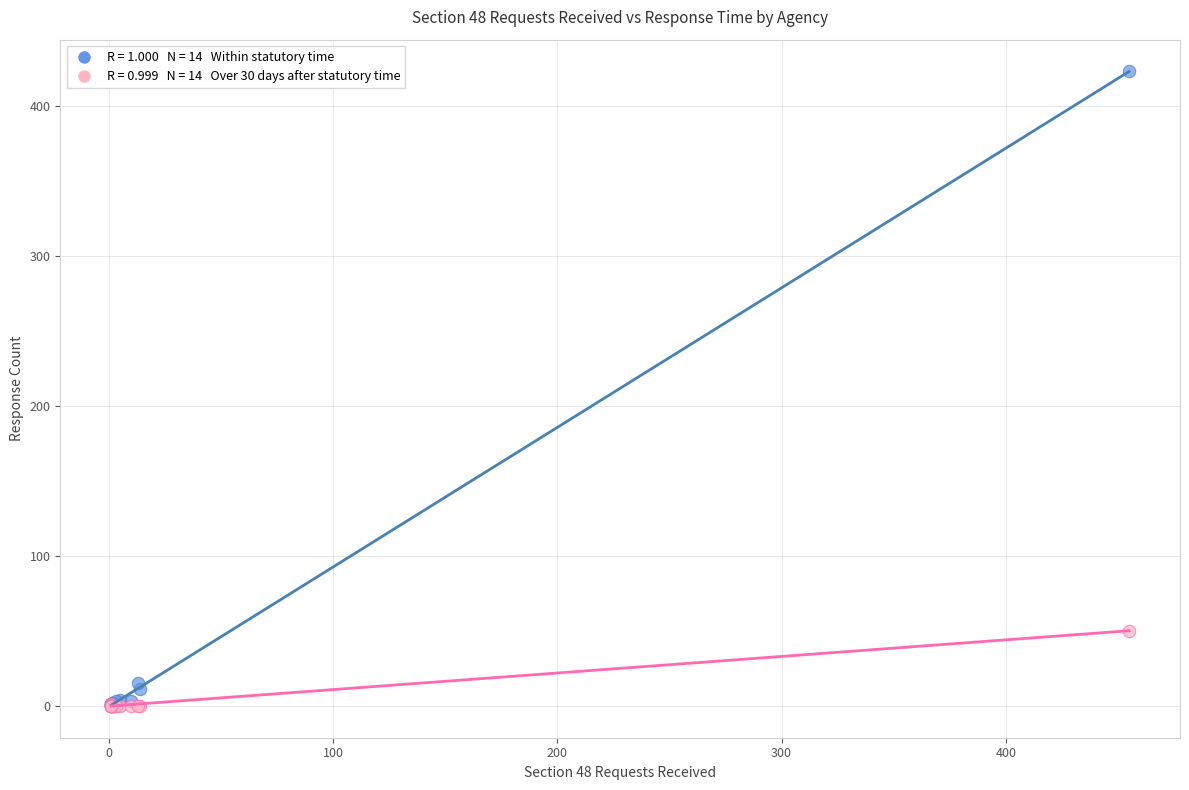

Across all series, what Y value is closest to 211?

50